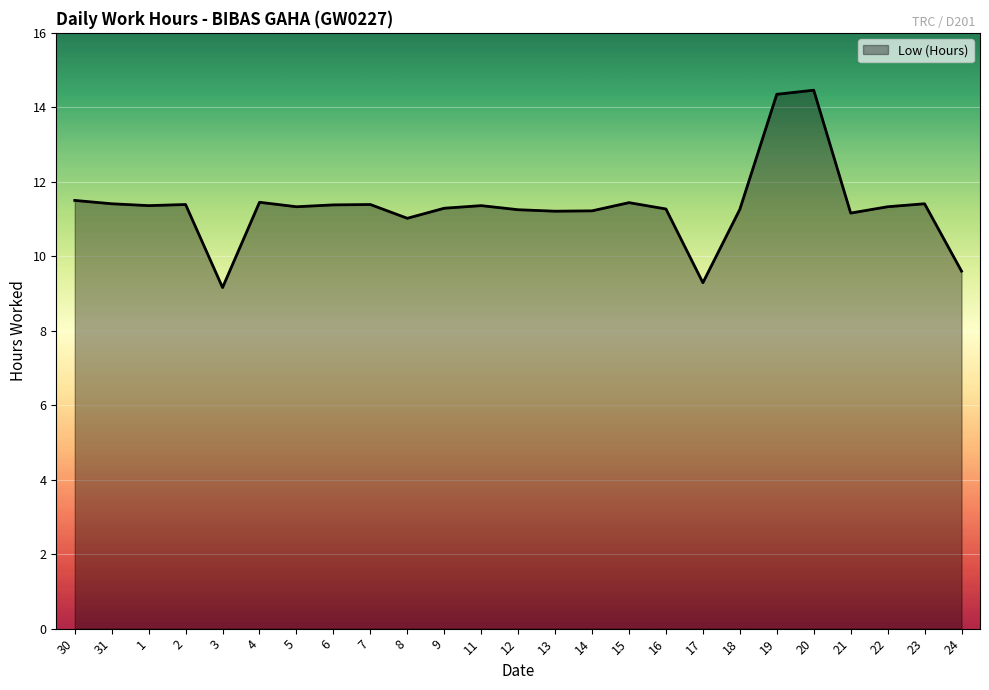

Which category has the lowest value across all series?

3